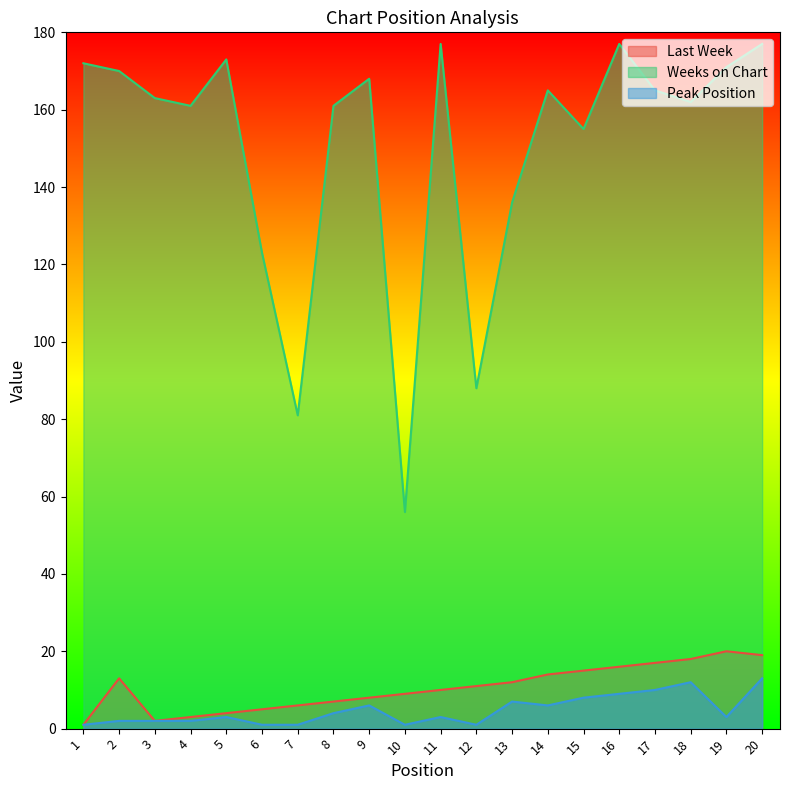

Rank the series at 2 from lowest to highest value.

Peak Position, Last Week, Weeks on Chart